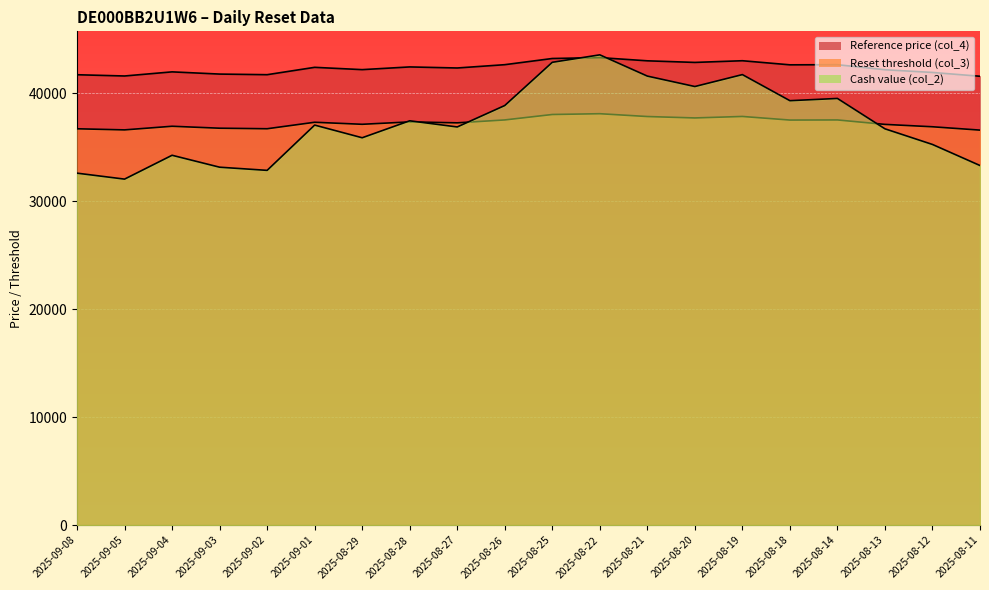

What is the difference between the maximum and minimum values in the Reference price (col_4) series?

1726.7